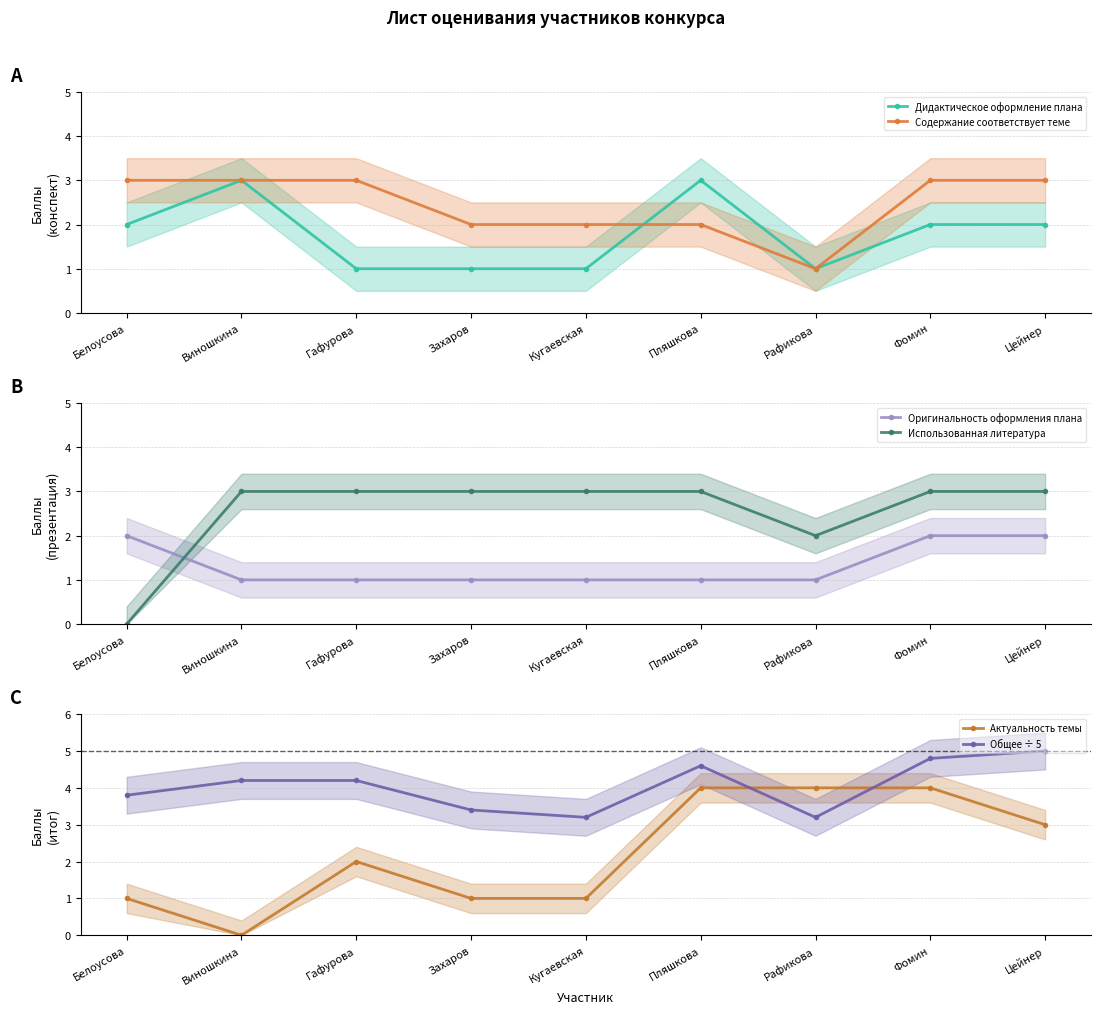

Is it true that Дидактическое оформление плана equals 1.0 at Гафурова?

True